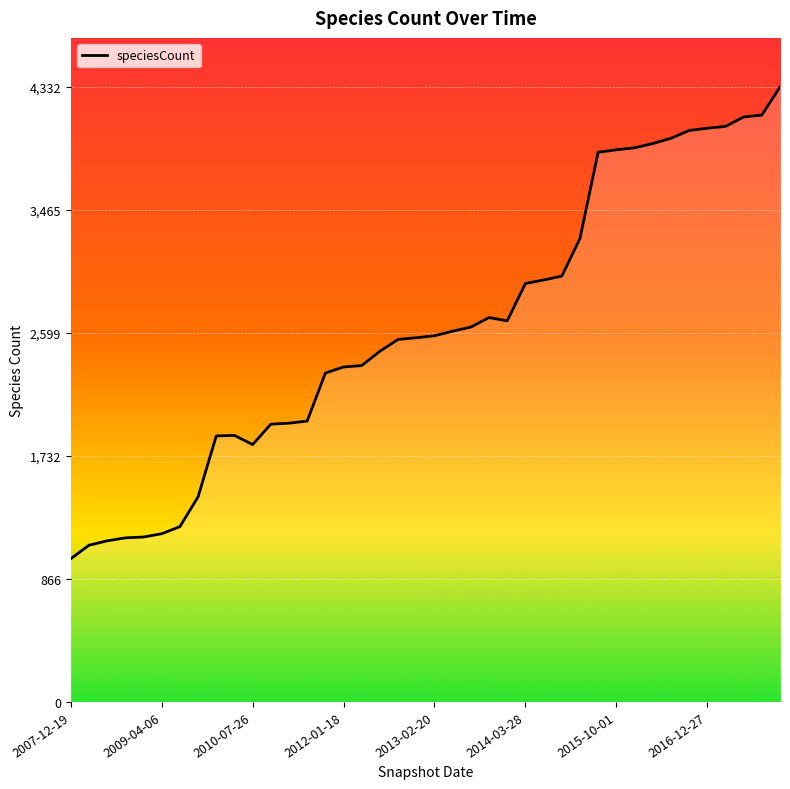

What is the smallest value displayed?

1009